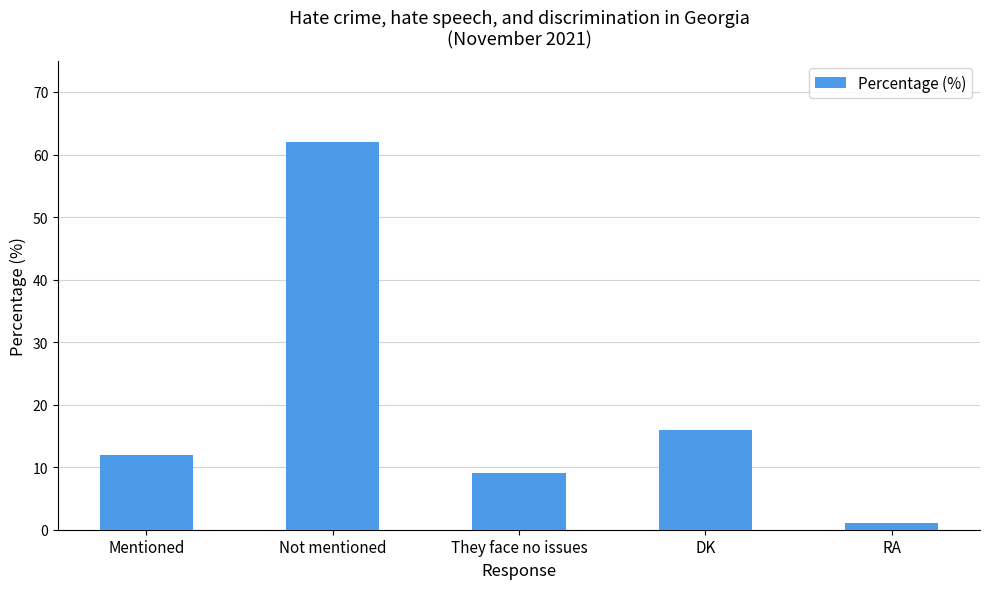

How many data points does each series have?

5